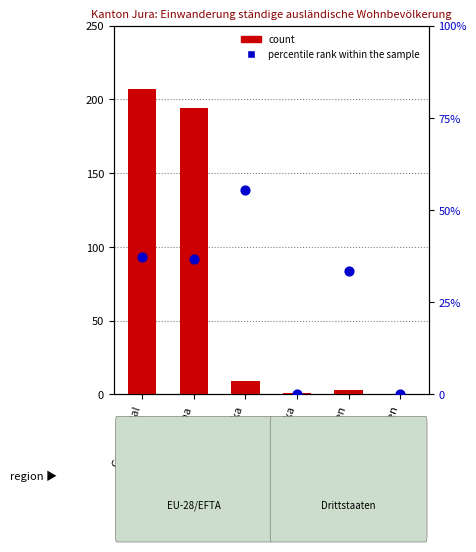

Which series has the largest total across all categories?

count